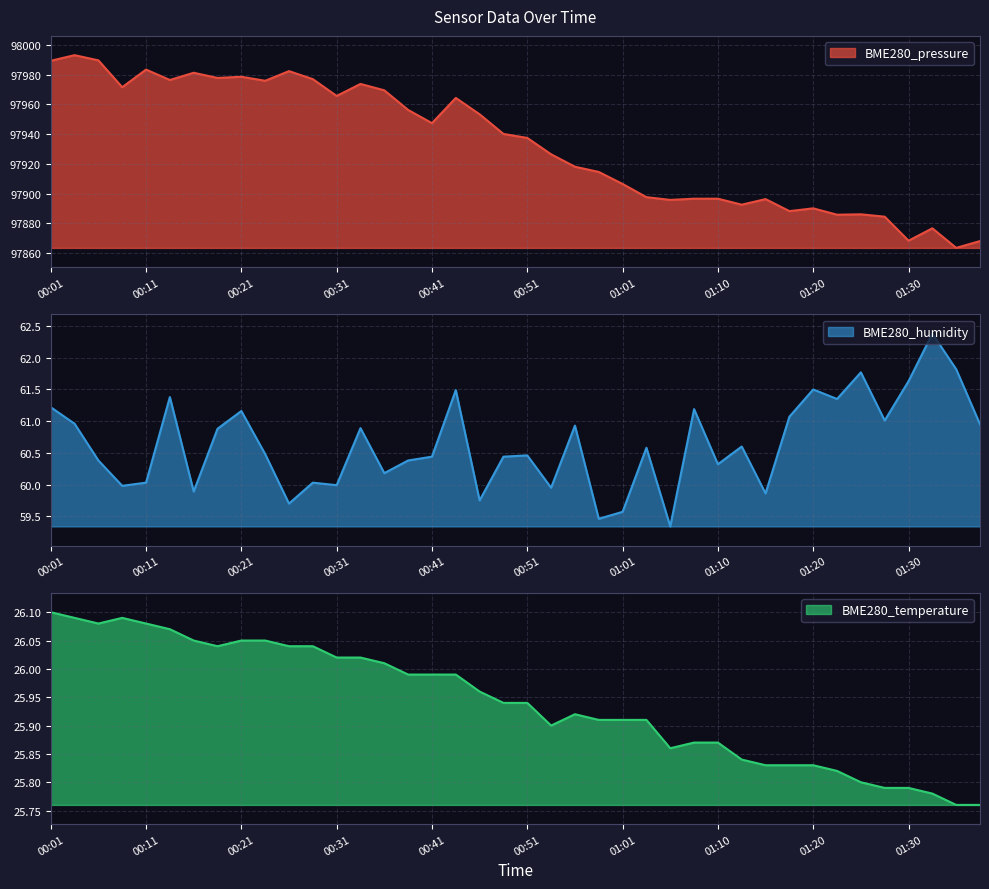

Rank the categories by BME280_pressure value from highest to lowest.

00:04, 00:06, 00:01, 00:11, 00:26, 00:16, 00:21, 00:19, 00:28, 00:14, 00:24, 00:33, 00:09, 00:36, 00:31, 00:43, 00:38, 00:46, 00:41, 00:48, 00:51, 00:53, 00:56, 00:58, 01:01, 01:03, 01:08, 01:10, 01:15, 01:05, 01:13, 01:20, 01:18, 01:25, 01:23, 01:28, 01:33, 01:30, 01:37, 01:35